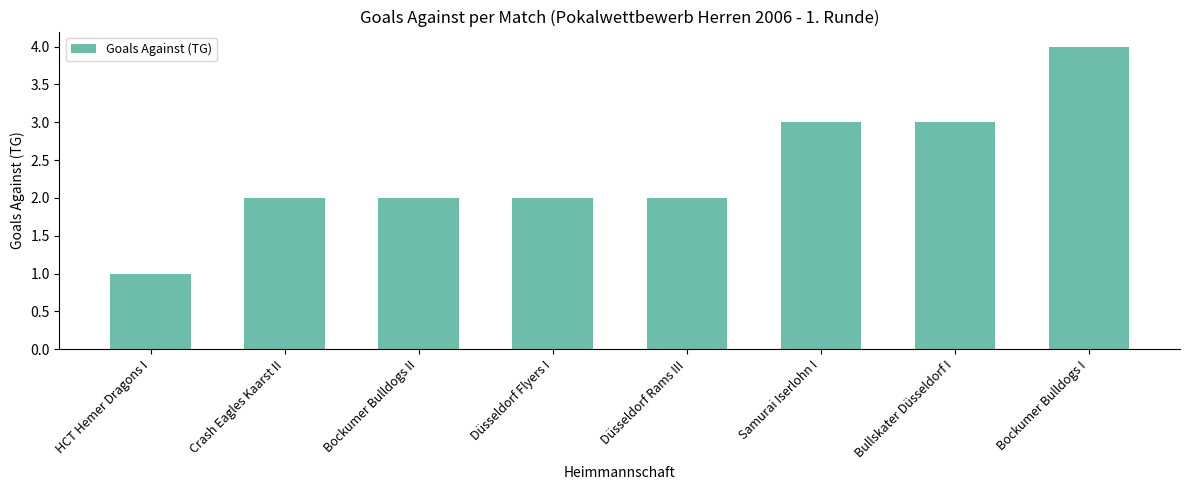

What value does the data have at Bockumer Bulldogs I?

4